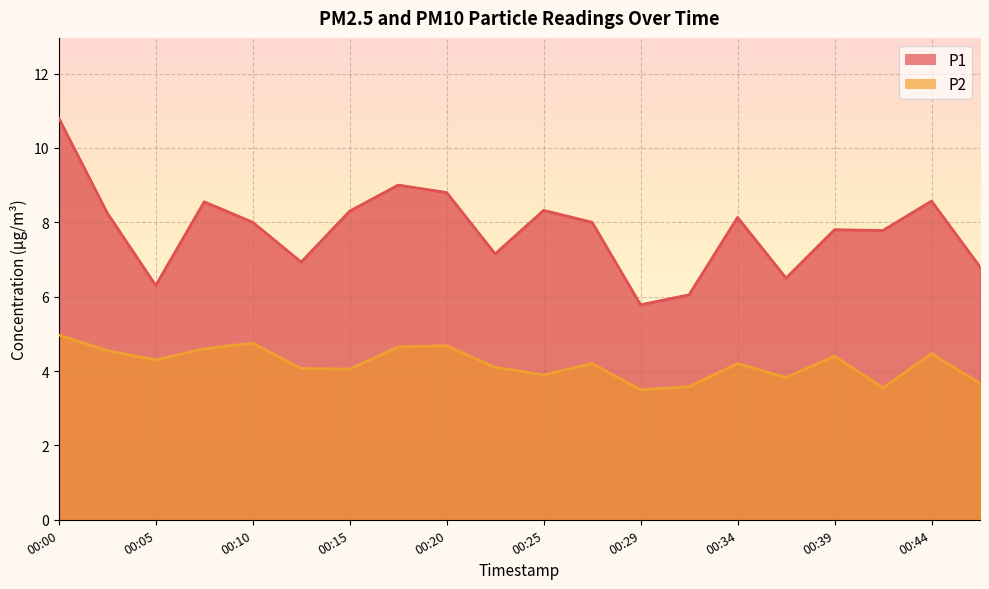

Which series has the largest total across all categories?

P1